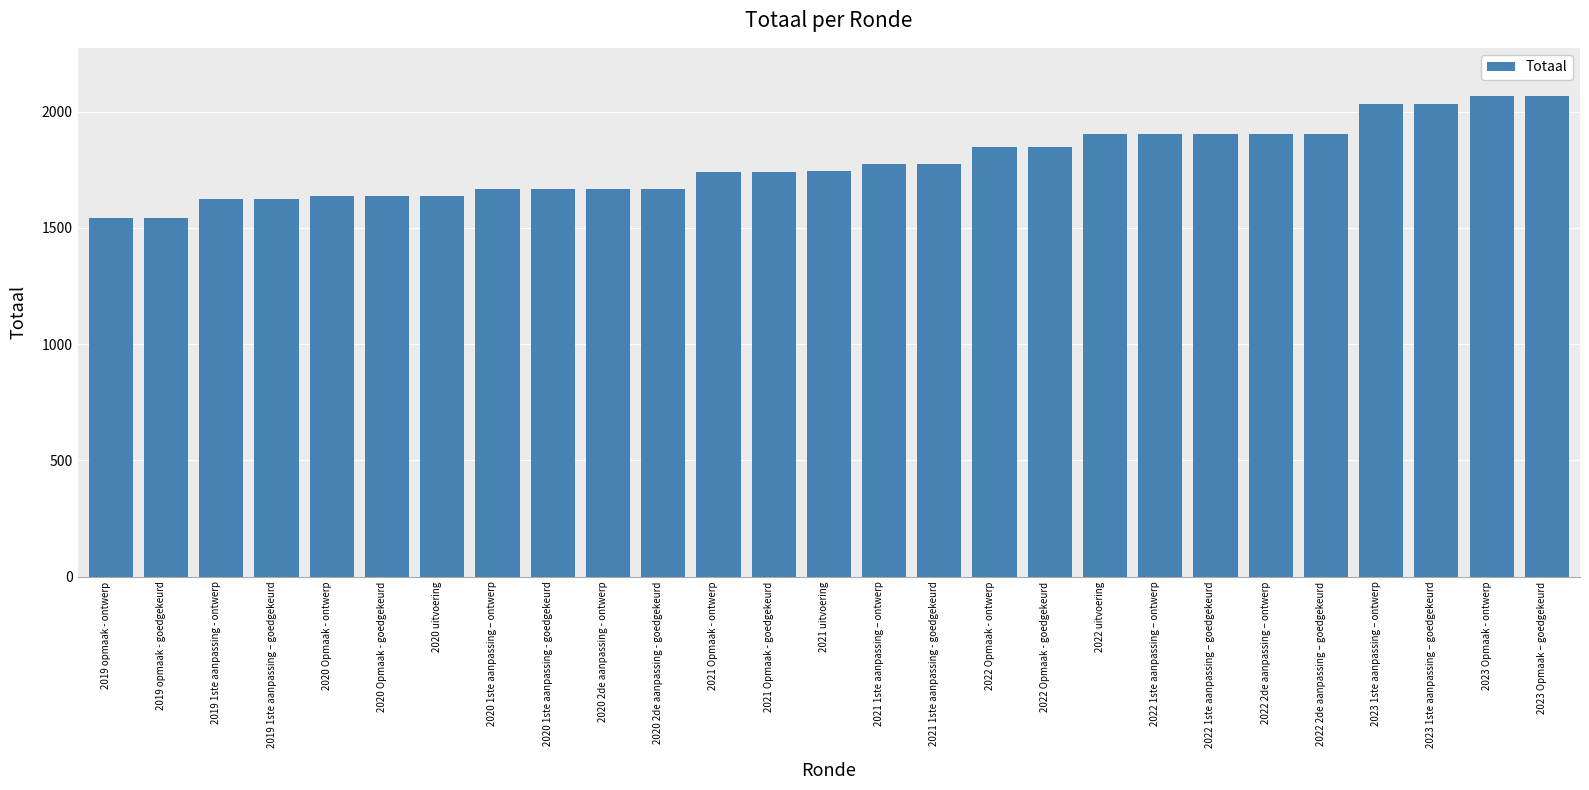

What is the greatest value displayed?

2068